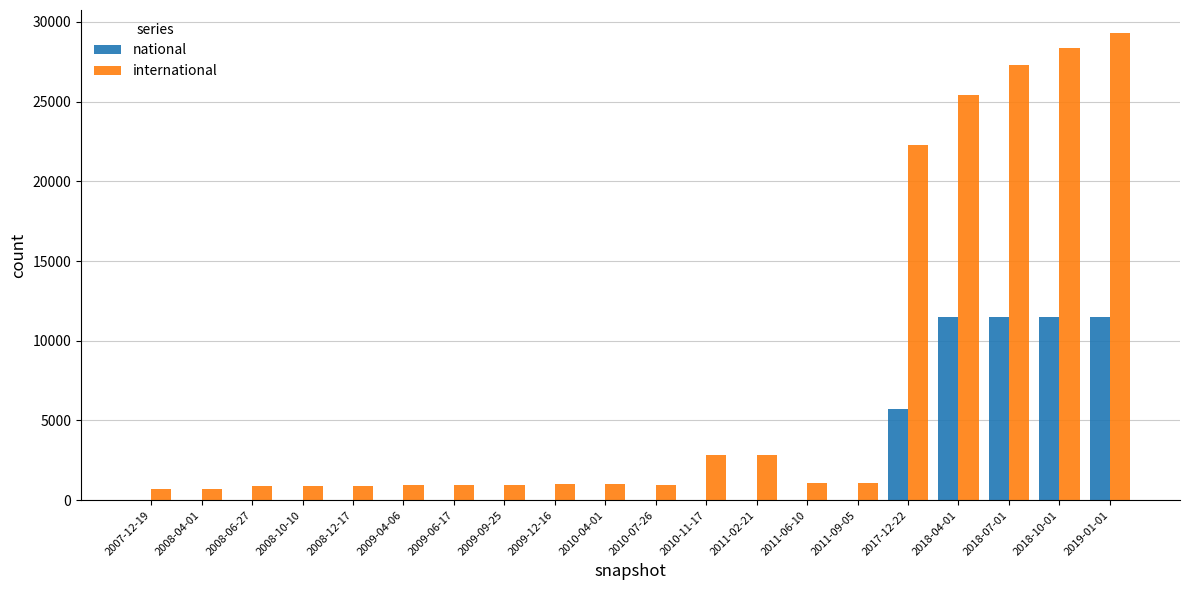

Are the bars grouped side by side (vs. stacked)?

Yes